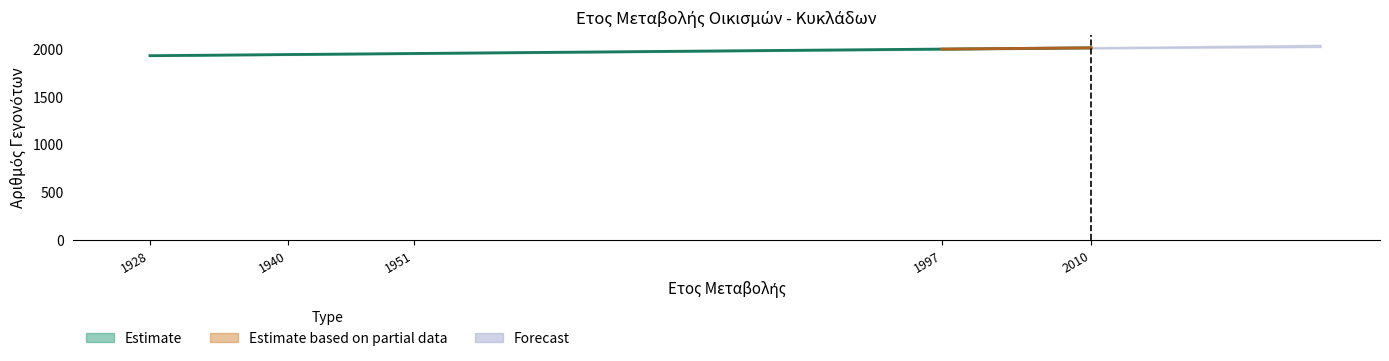

What is the sum of the values at 1997 and 1940?

3937